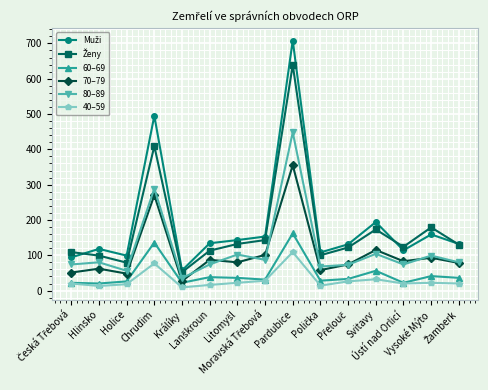

True or false: 80–89 and 40–59 cross at least once.

False